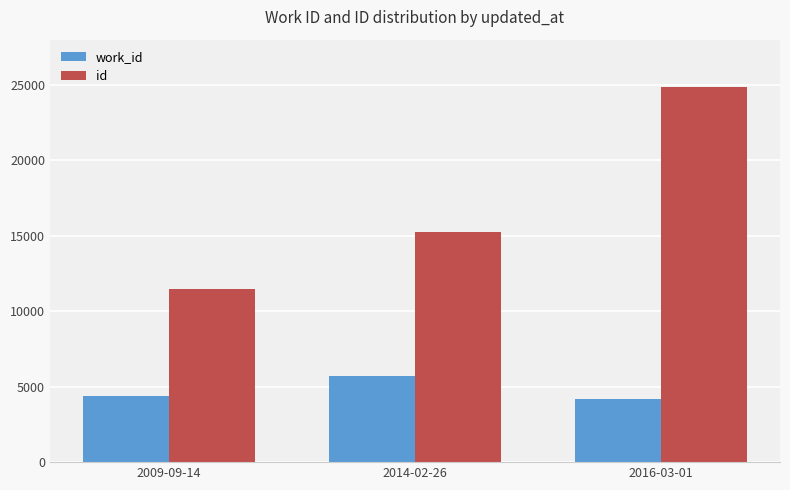

How many data points does each series have?

3